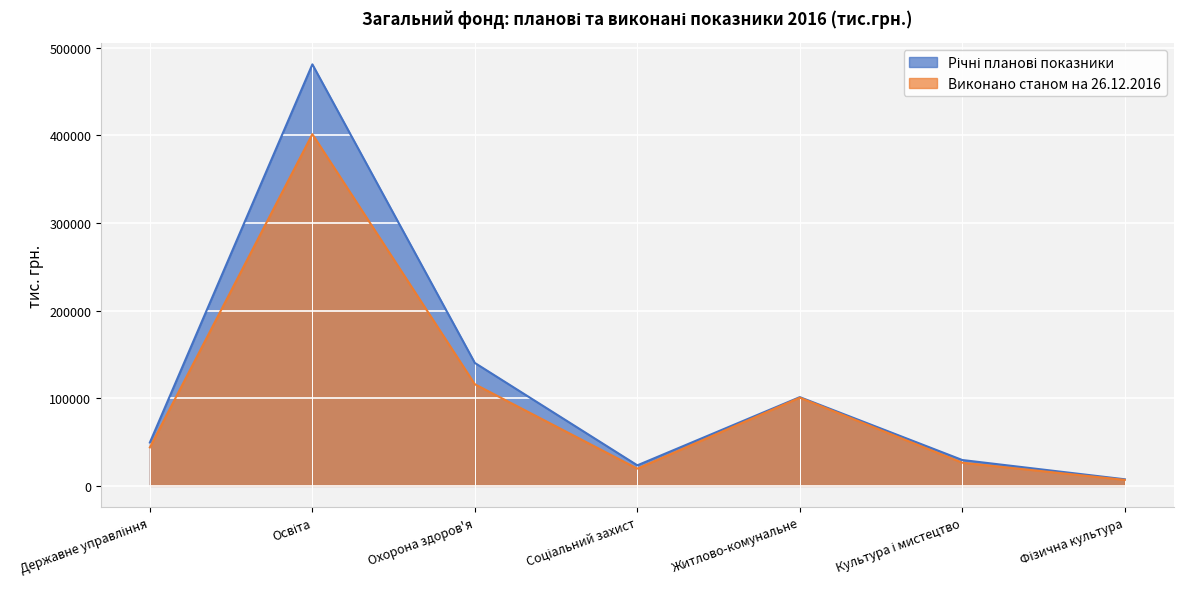

Does the chart display data point markers on the line(s)?

No